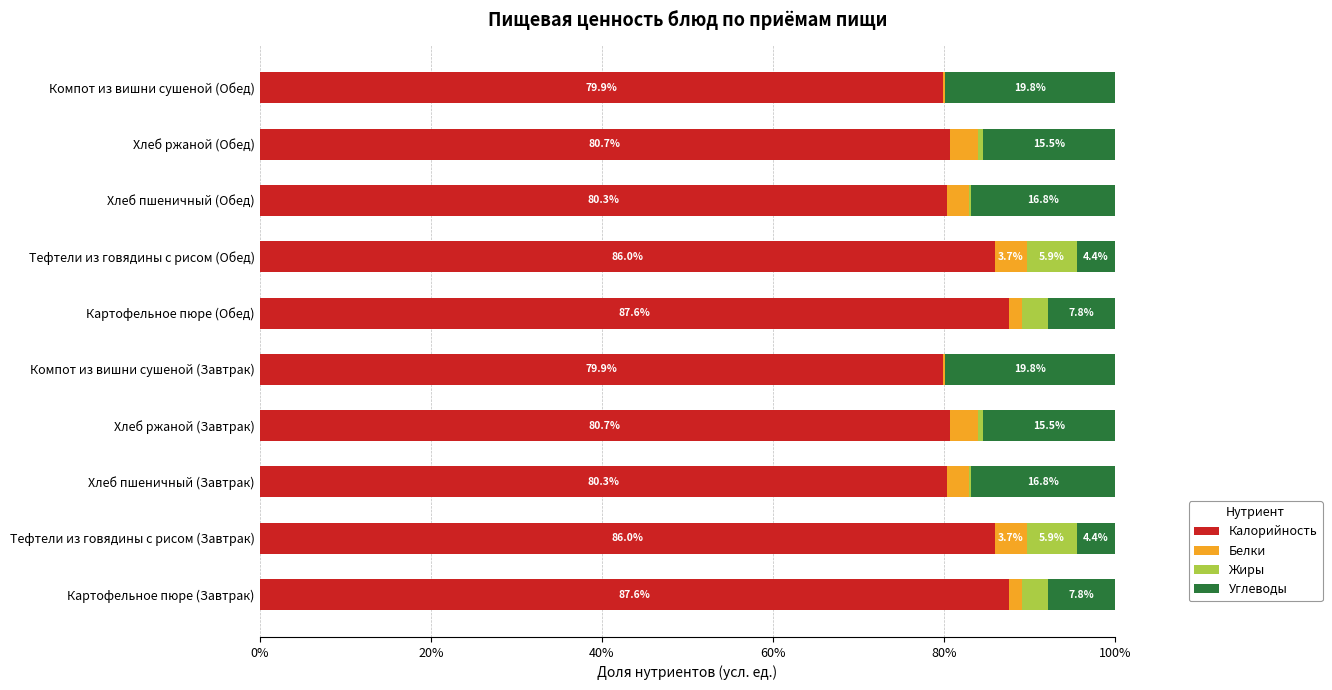

True or false: Калорийность has a value of 105.5 at Хлеб пшеничный (Завтрак).

False